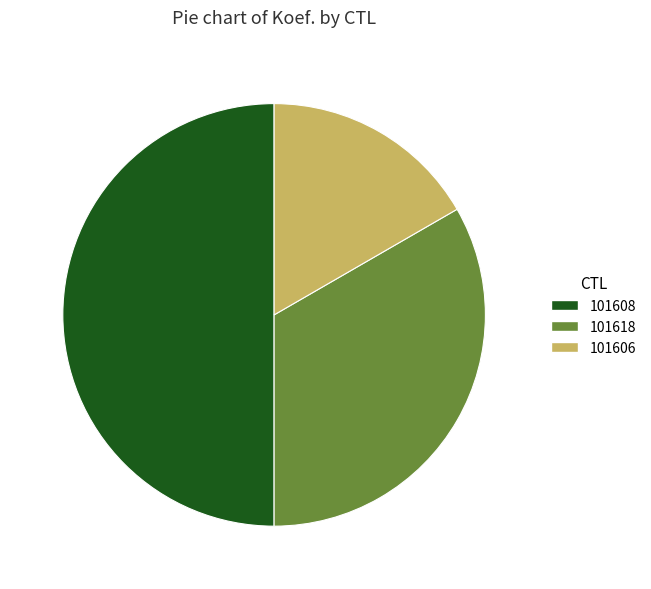

Rank the categories by value from lowest to highest.

101606, 101618, 101608